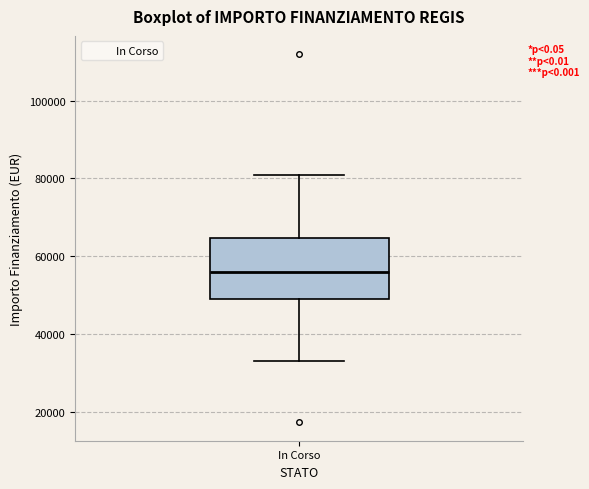

Transcribe this box plot: give where the median line is, the range the box spans, and where the two whiskers end, as read against the y-axis. The values are not printed on the chart, so give them approximately, as read against the axis.

median 56000, box 50000 to 64000, whiskers 32000 to 80000